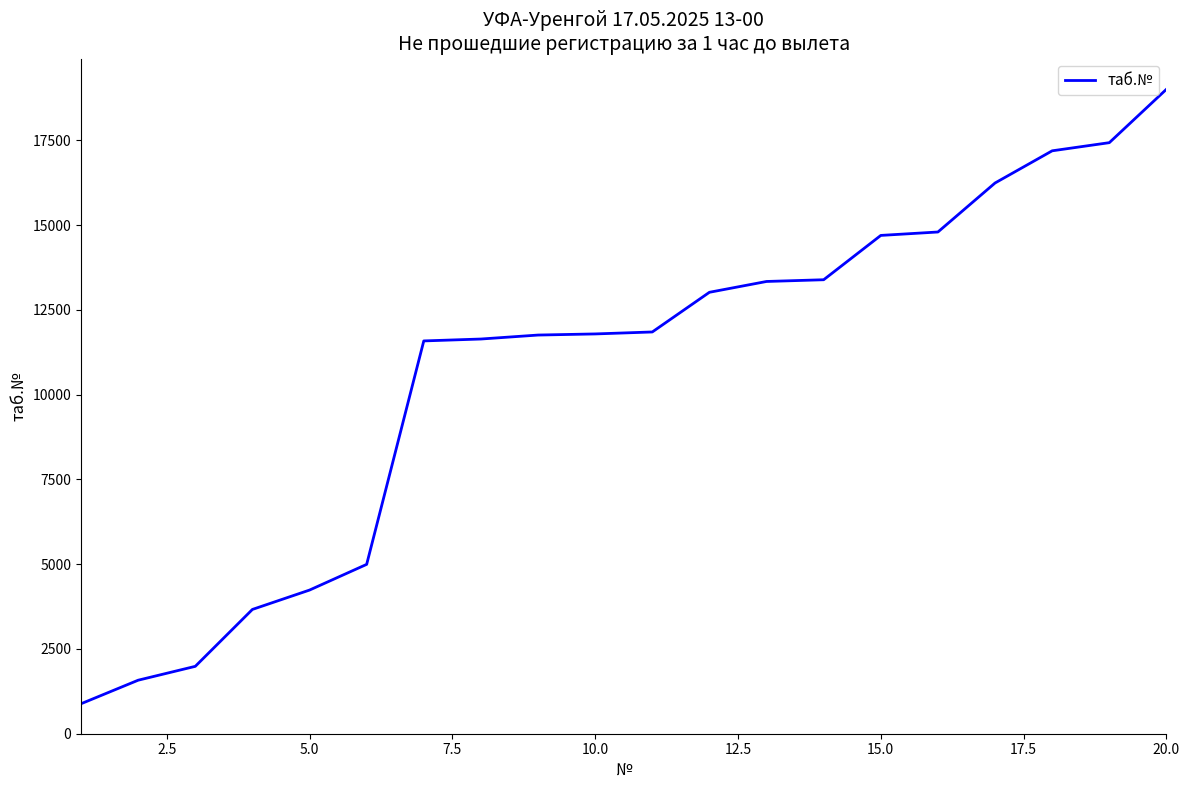

What is the smallest value displayed?

884